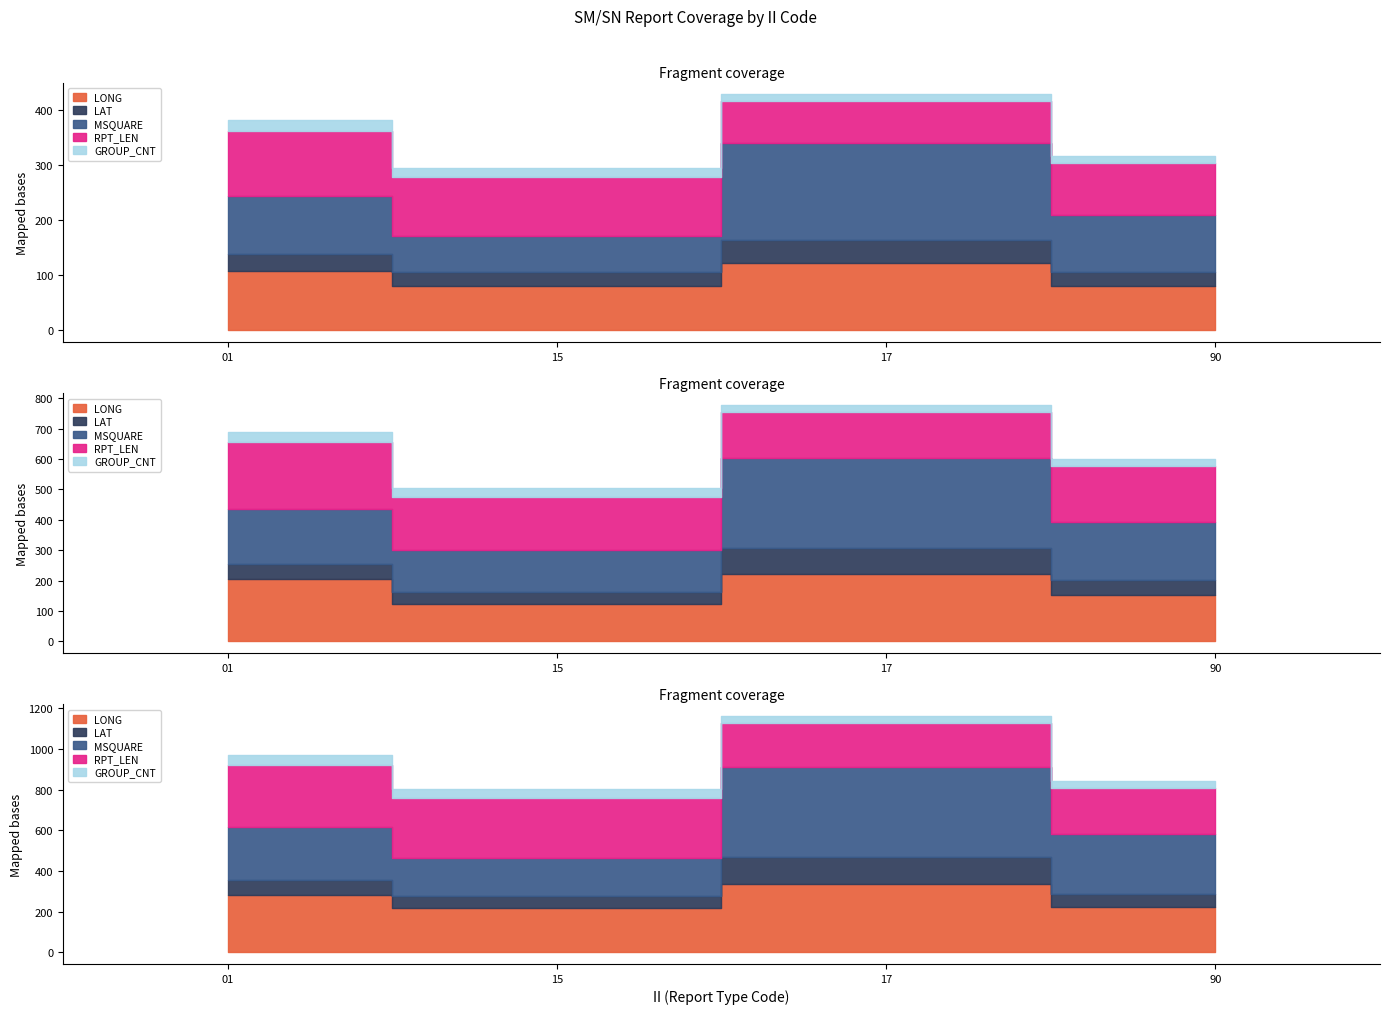

What is the average value of the LAT series?

35.6